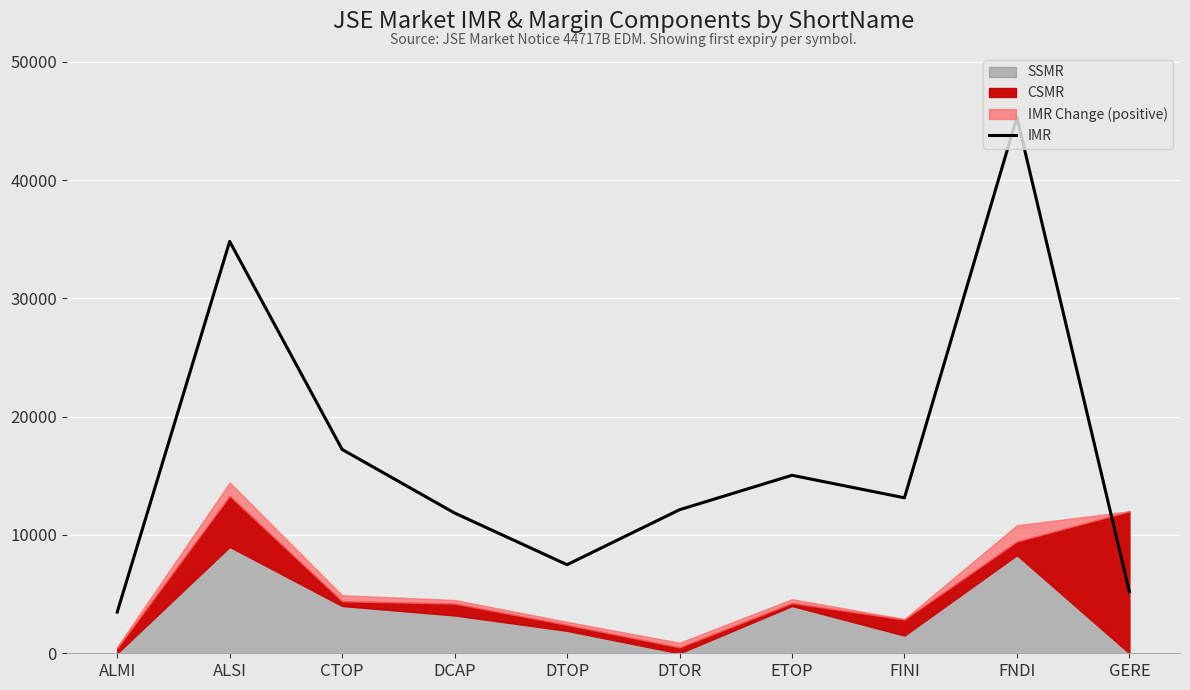

At which category does the data reach its first local peak?

ALSI